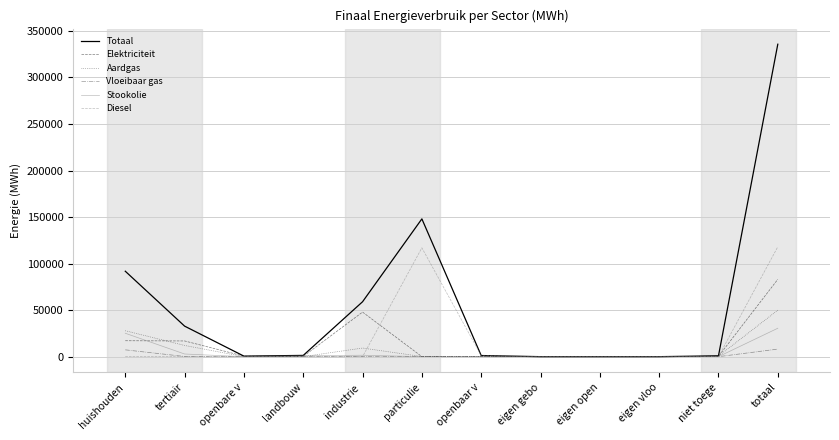

What is the difference between the highest and lowest values at totaal?

327627.4